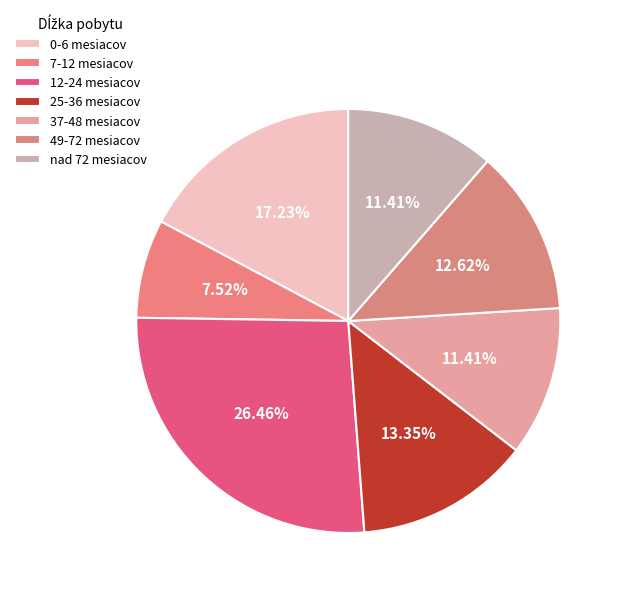

Approximately how many times larger is the value at 37-48 mesiacov compared to 0-6 mesiacov?

0.7